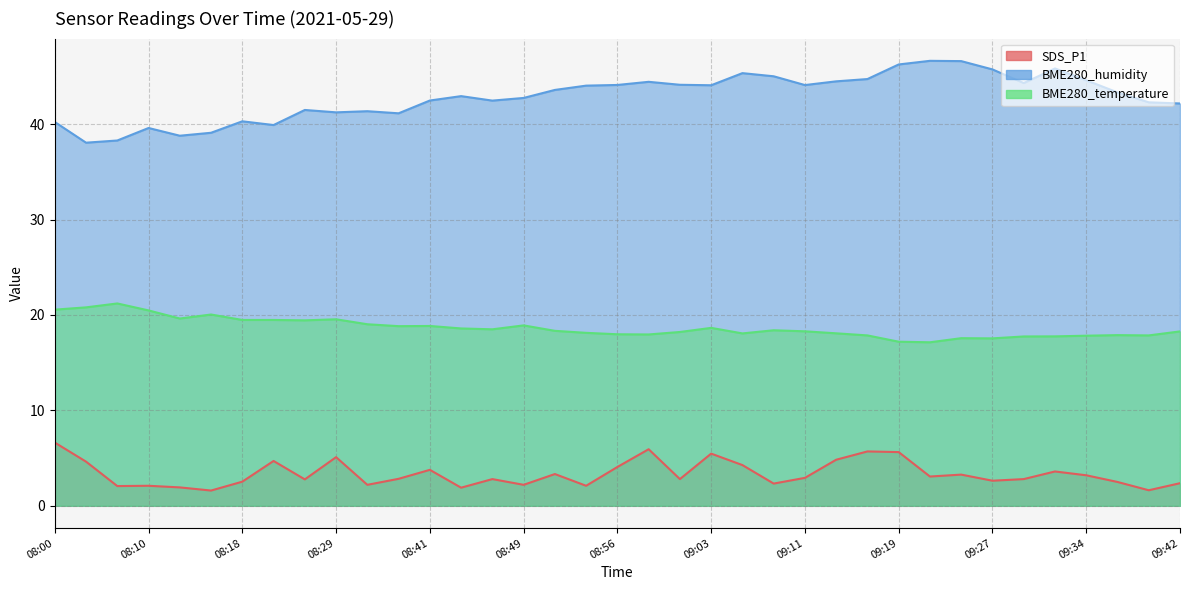

True or false: BME280_humidity and BME280_temperature intersect in this chart.

False